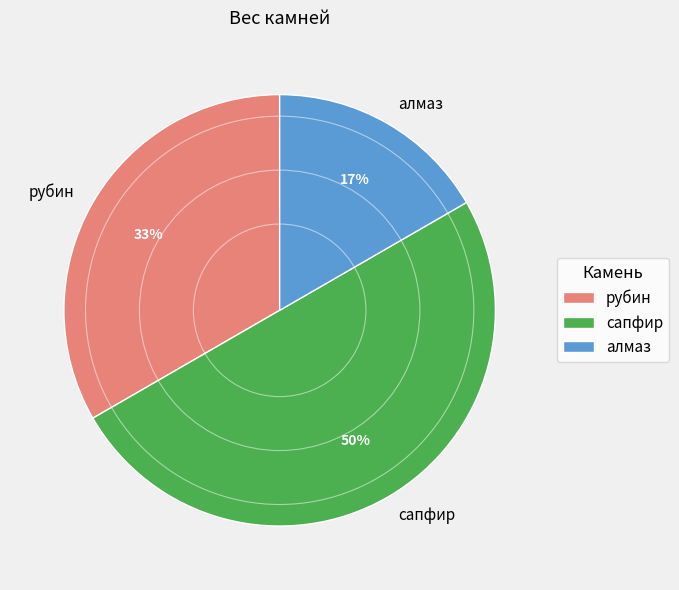

What percentage is the рубин slice, to the nearest percent?

33%